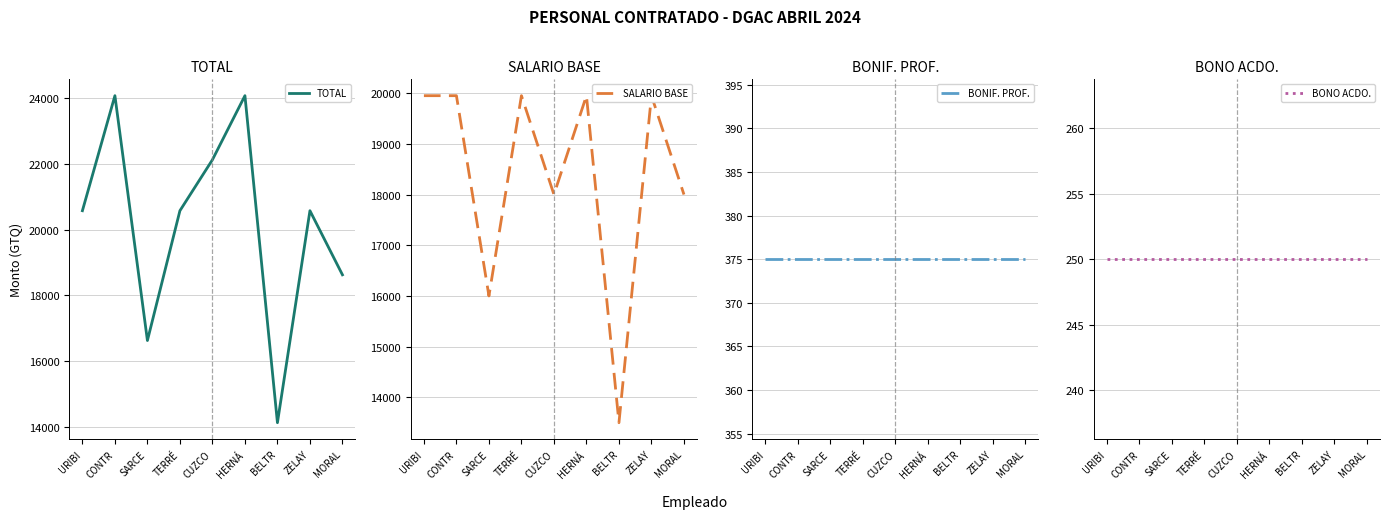

The BONO ACDO. series shows 78 at SARCE. True or false?

False